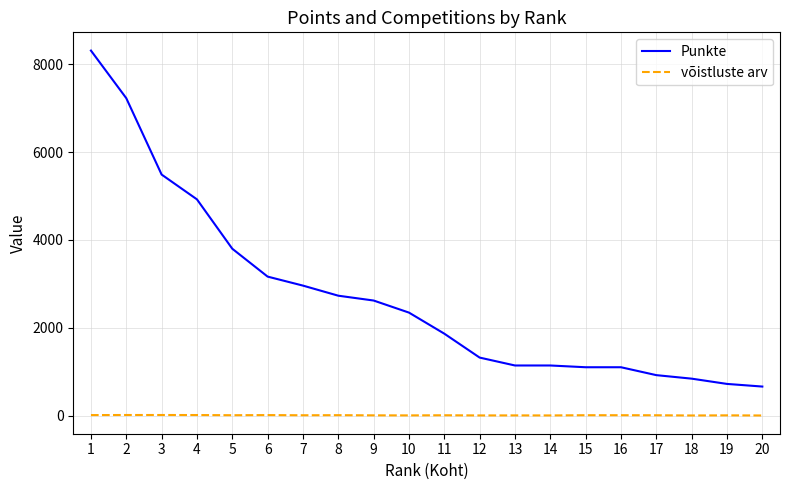

Which series changed the most between 6 and 19?

Punkte